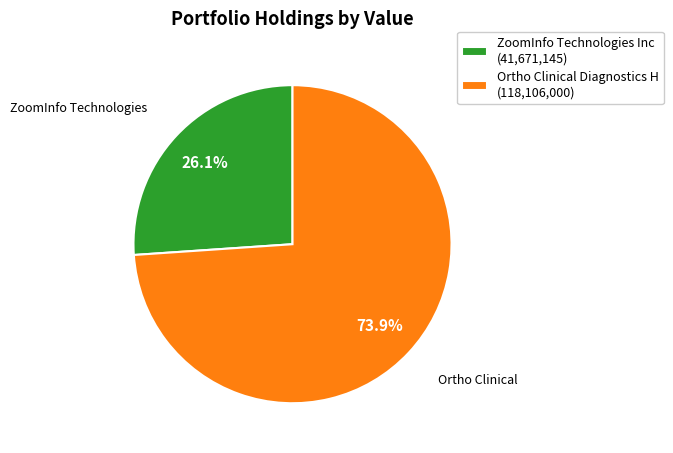

What is the total percentage of Ortho Clinical Diagnostics H (118,106,000) and ZoomInfo Technologies Inc (41,671,145)?

100.0%